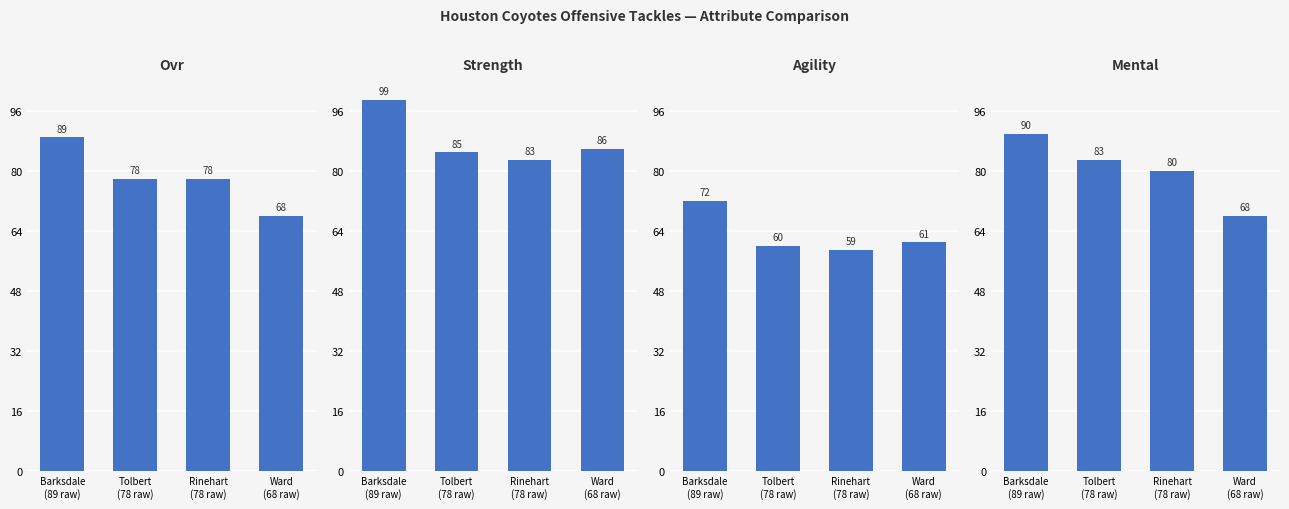

True or false: mental has a value of 63 at Barksdale
(89 raw).

False